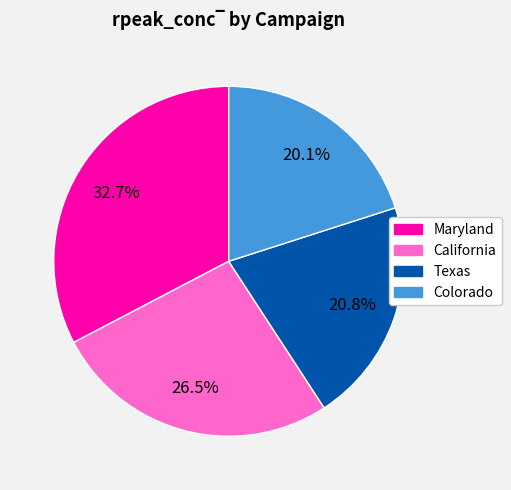

How much of the chart is everything except California?

73.5%